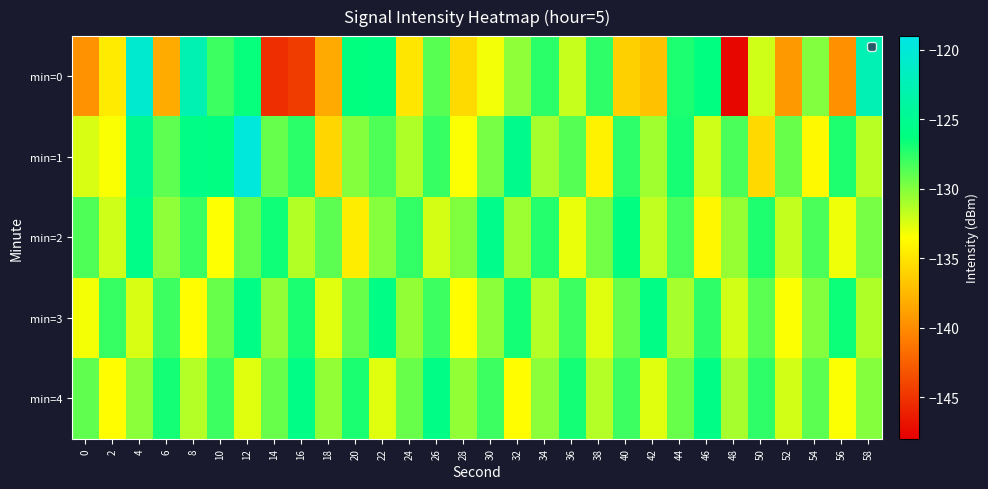

Reading left to right, list all the values displayed in this chart.

min=0: 0=-139.6	2=-134.6	4=-120.5	6=-138.2	8=-122.7	10=-128.0	12=-126.4	14=-145.3	16=-144.5	18=-138.3	20=-126.3	22=-126.0	24=-134.9	26=-128.7	28=-135.6	30=-133.1	32=-130.3	34=-127.5	36=-131.9	38=-127.6	40=-136.1	42=-137.0	44=-127.1	46=-126.2	48=-147.5	50=-132.2	52=-139.2	54=-129.9	56=-139.7	58=-122.5
min=1: 0=-132.4	2=-133.3	4=-125.0	6=-128.9	8=-125.8	10=-126.1	12=-119.6	14=-129.2	16=-127.5	18=-135.8	20=-130.0	22=-128.5	24=-131.2	26=-127.8	28=-133.4	30=-129.6	32=-125.3	34=-131.0	36=-128.7	38=-134.2	40=-127.5	42=-130.8	44=-126.9	46=-132.1	48=-128.4	50=-135.6	52=-129.2	54=-133.8	56=-127.1	58=-131.5
min=2: 0=-128.5	2=-132.1	4=-125.7	6=-130.3	8=-127.9	10=-133.5	12=-129.1	14=-126.7	16=-131.3	18=-128.9	20=-134.5	22=-130.1	24=-127.7	26=-132.3	28=-129.9	30=-125.5	32=-130.7	34=-127.3	36=-132.9	38=-129.5	40=-126.1	42=-131.7	44=-128.3	46=-133.9	48=-130.5	50=-127.1	52=-131.8	54=-128.4	56=-133.0	58=-129.6
min=3: 0=-133.2	2=-127.8	4=-132.4	6=-128.0	8=-133.6	10=-129.2	12=-125.8	14=-130.4	16=-127.0	18=-132.6	20=-129.2	22=-125.8	24=-130.4	26=-128.0	28=-133.6	30=-130.2	32=-126.8	34=-131.4	36=-128.0	38=-132.6	40=-129.2	42=-125.8	44=-131.0	46=-127.6	48=-132.2	50=-128.8	52=-133.4	54=-130.0	56=-126.6	58=-131.2
min=4: 0=-129.0	2=-133.6	4=-130.2	6=-126.8	8=-131.4	10=-128.0	12=-132.6	14=-129.2	16=-125.8	18=-130.4	20=-127.0	22=-132.6	24=-129.2	26=-125.8	28=-130.4	30=-128.0	32=-133.6	34=-130.2	36=-126.8	38=-131.4	40=-128.0	42=-132.6	44=-129.2	46=-125.8	48=-131.0	50=-127.6	52=-132.2	54=-128.8	56=-133.4	58=-130.0